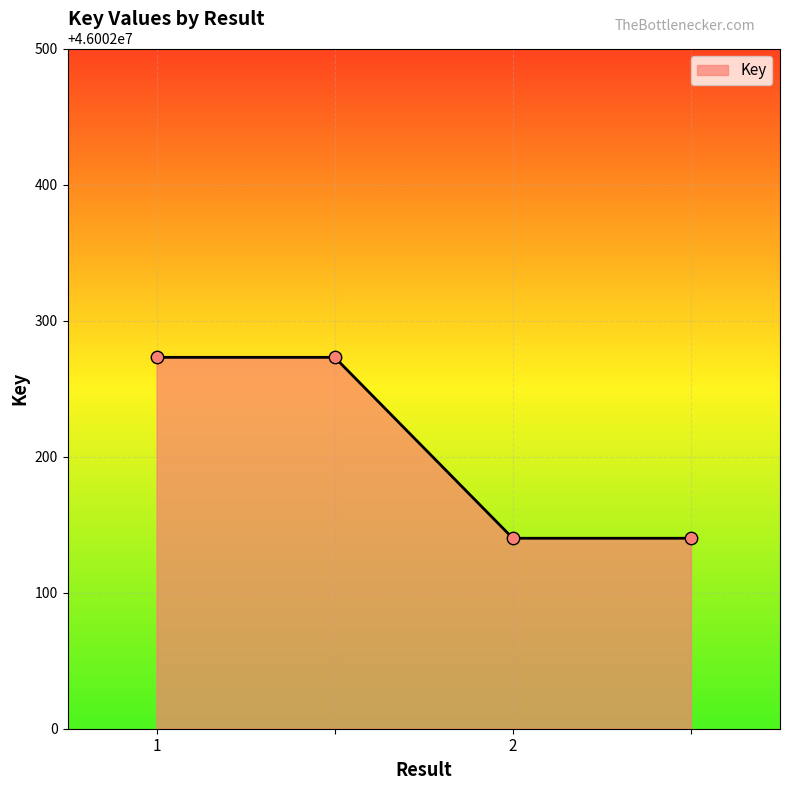

What is the greatest value displayed?

46002273